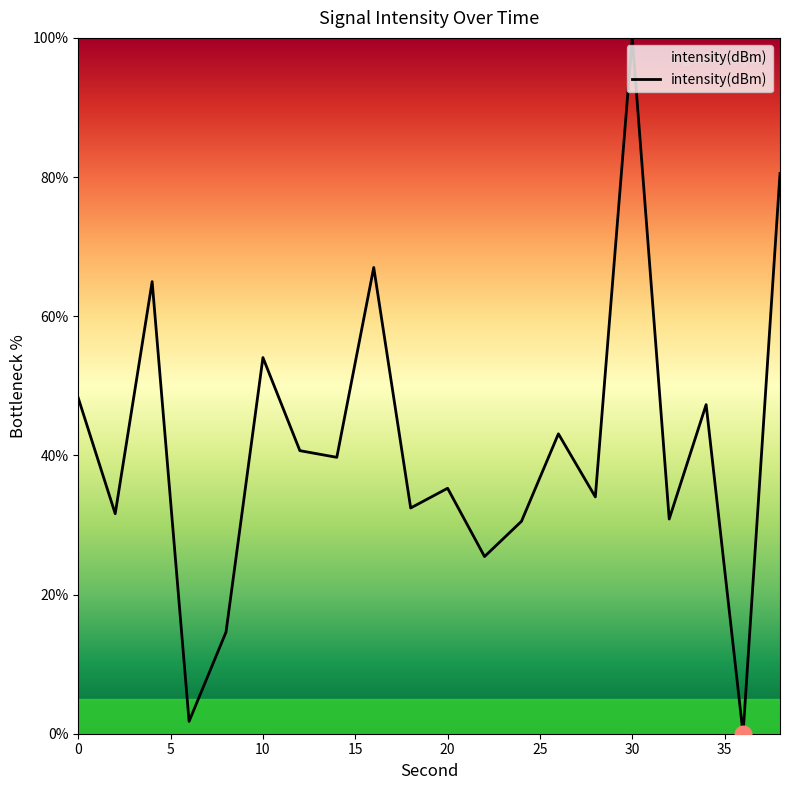

What is the difference between the maximum and minimum values?

100.0